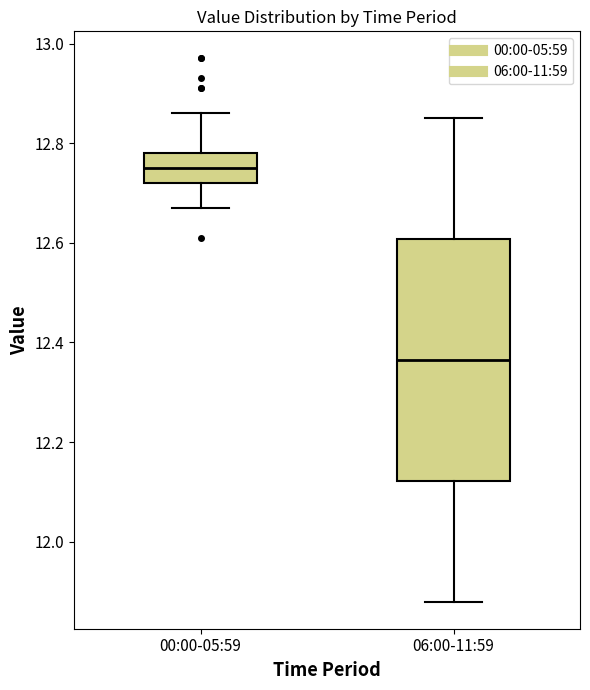

Which box has the lowest median line?

06:00-11:59